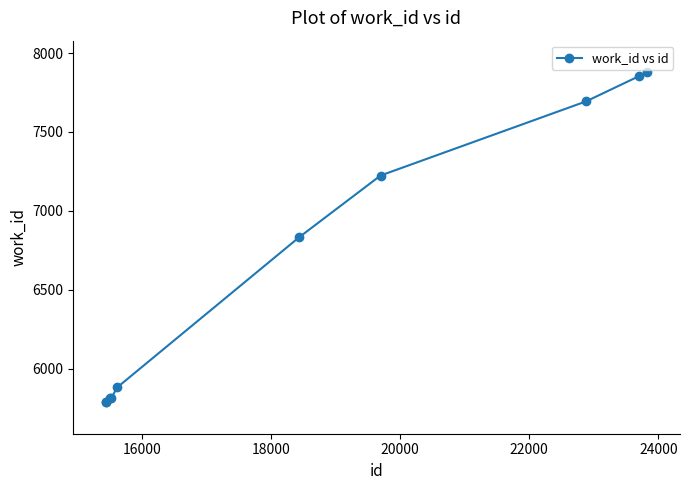

What is the difference between the maximum and second lowest values?

2092